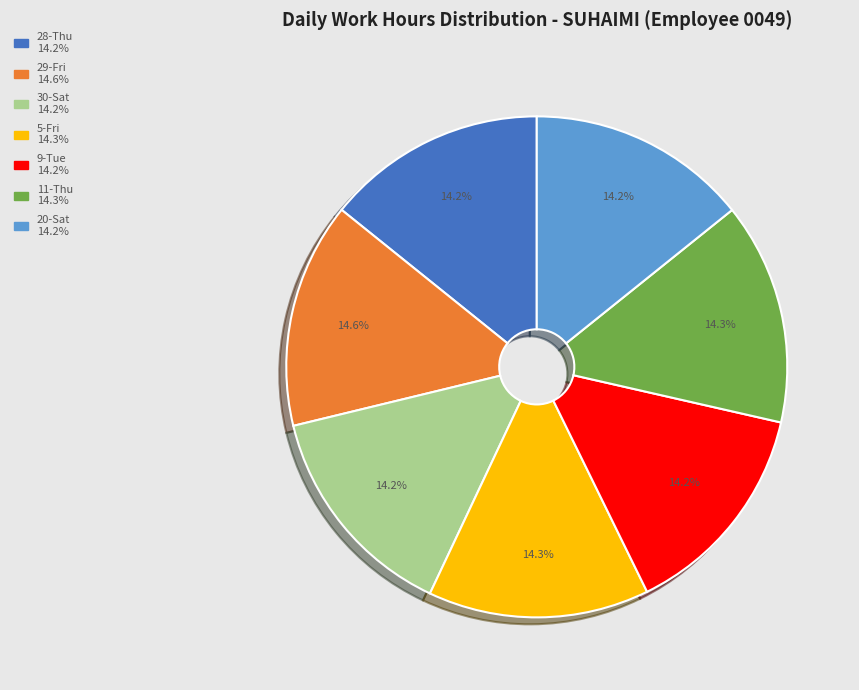

Does any single category account for the majority?

No